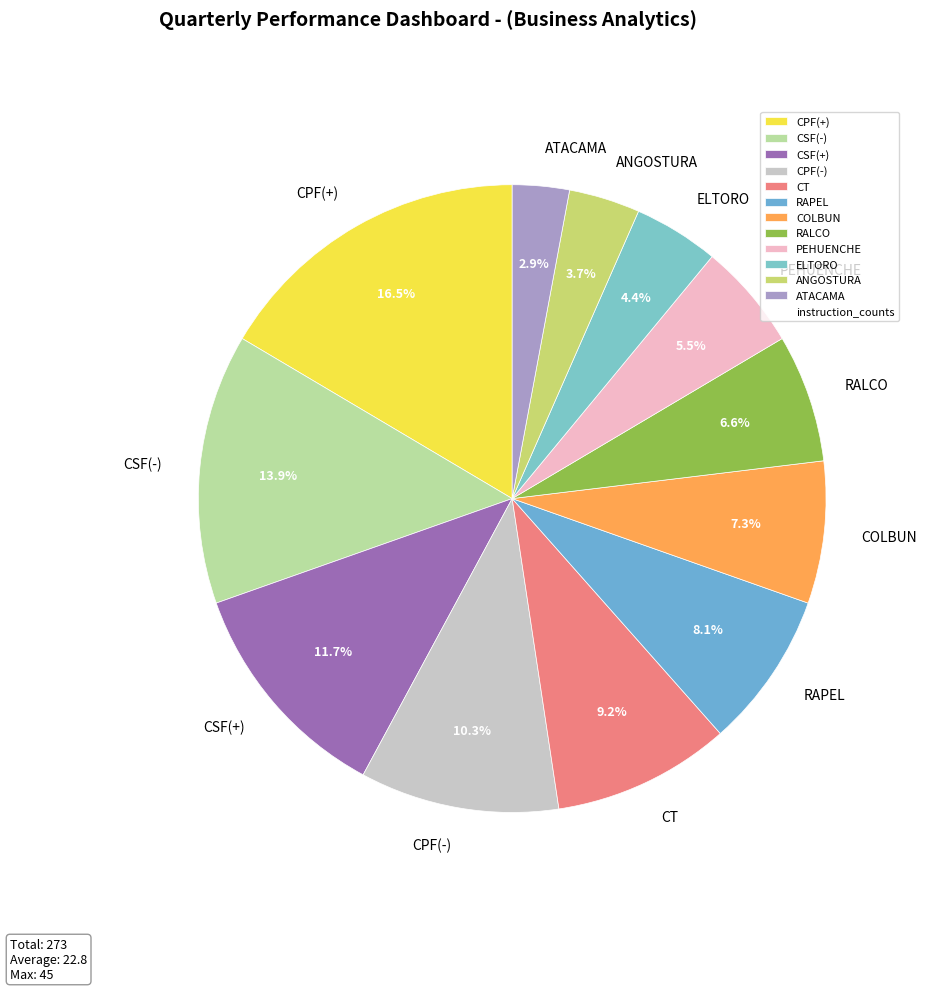

Does ANGOSTURA represent more than half of the total?

No